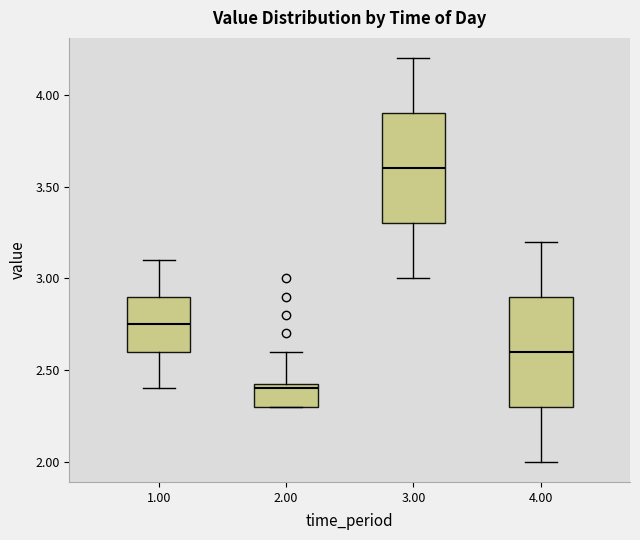

Reading left to right, transcribe this box plot: for each box, give where its median line is, the range the box spans, and where its two whiskers end, as read against the y-axis. The values are not printed on the chart, so give them approximately, as read against the axis.

1.00: median 2.75, box 2.60 to 2.90, whiskers 2.40 to 3.10
2.00: median 2.40, box 2.30 to 2.45, whiskers 2.30 to 2.60
3.00: median 3.60, box 3.30 to 3.90, whiskers 3.00 to 4.20
4.00: median 2.60, box 2.30 to 2.90, whiskers 2.00 to 3.20